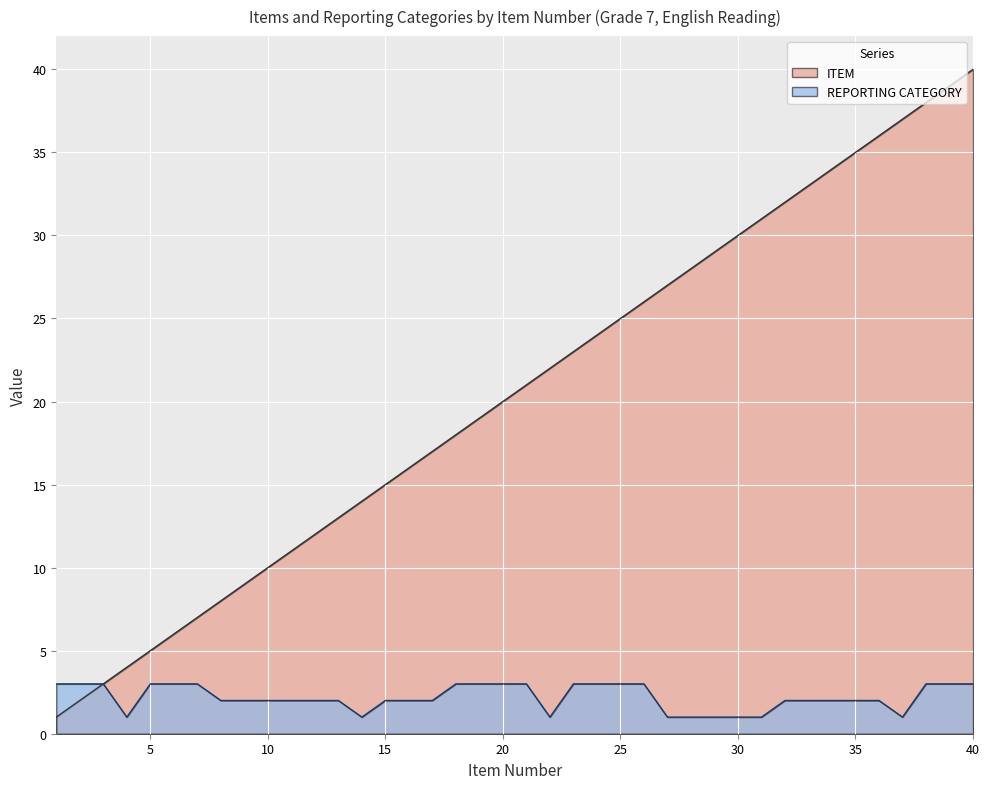

Reading left to right, extract all data points from this chart.

ITEM: 1=1	2=2	3=3	4=4	5=5	6=6	7=7	8=8	9=9	10=10	11=11	12=12	13=13	14=14	15=15	16=16	17=17	18=18	19=19	20=20	21=21	22=22	23=23	24=24	25=25	26=26	27=27	28=28	29=29	30=30	31=31	32=32	33=33	34=34	35=35	36=36	37=37	38=38	39=39	40=40
REPORTING CATEGORY: 1=3	2=3	3=3	4=1	5=3	6=3	7=3	8=2	9=2	10=2	11=2	12=2	13=2	14=1	15=2	16=2	17=2	18=3	19=3	20=3	21=3	22=1	23=3	24=3	25=3	26=3	27=1	28=1	29=1	30=1	31=1	32=2	33=2	34=2	35=2	36=2	37=1	38=3	39=3	40=3